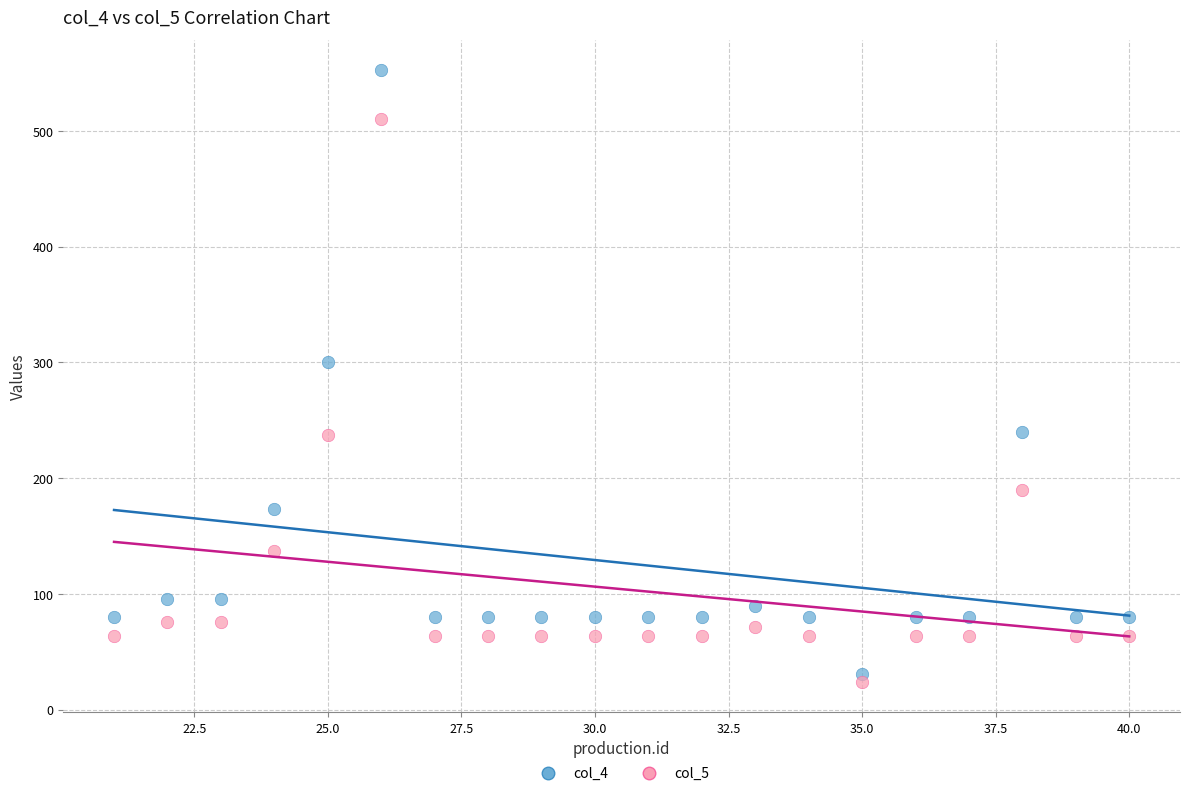

What is the X range (max minus min) for the scatter plot?

19.0